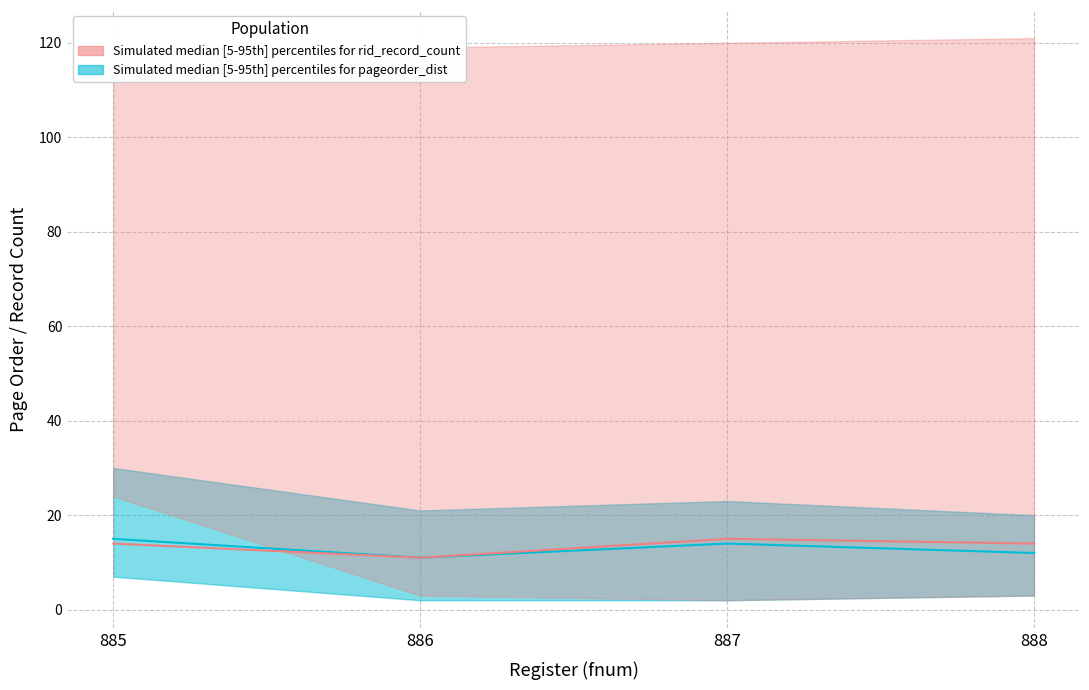

At which category is the sum across all series the highest?

885